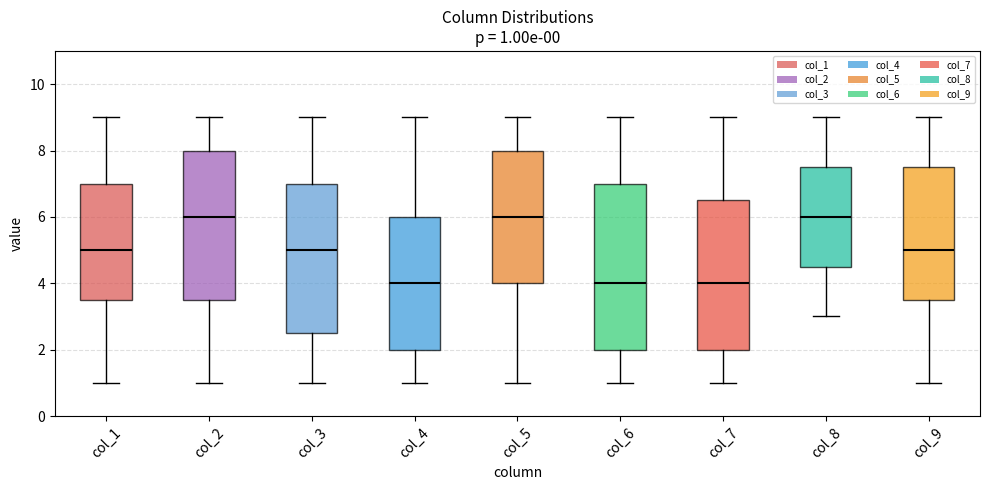

Which box is the tallest, from its lower edge to its upper edge?

col_6